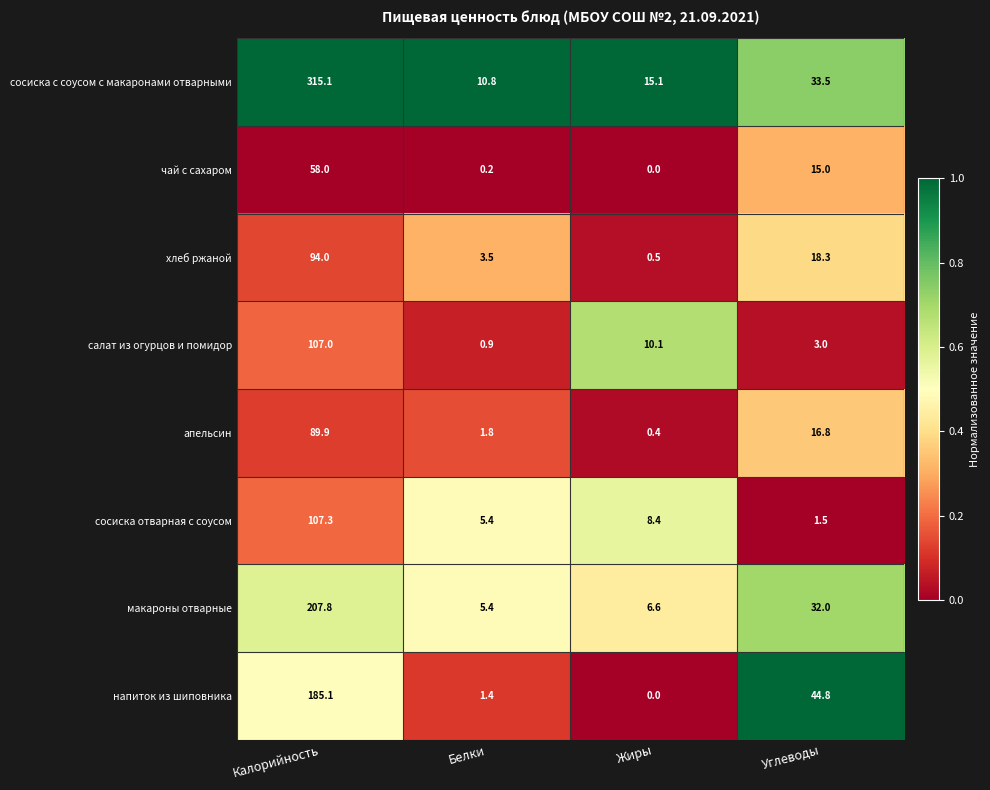

Between Белки and Углеводы, which series saw the biggest shift?

напиток из шиповника